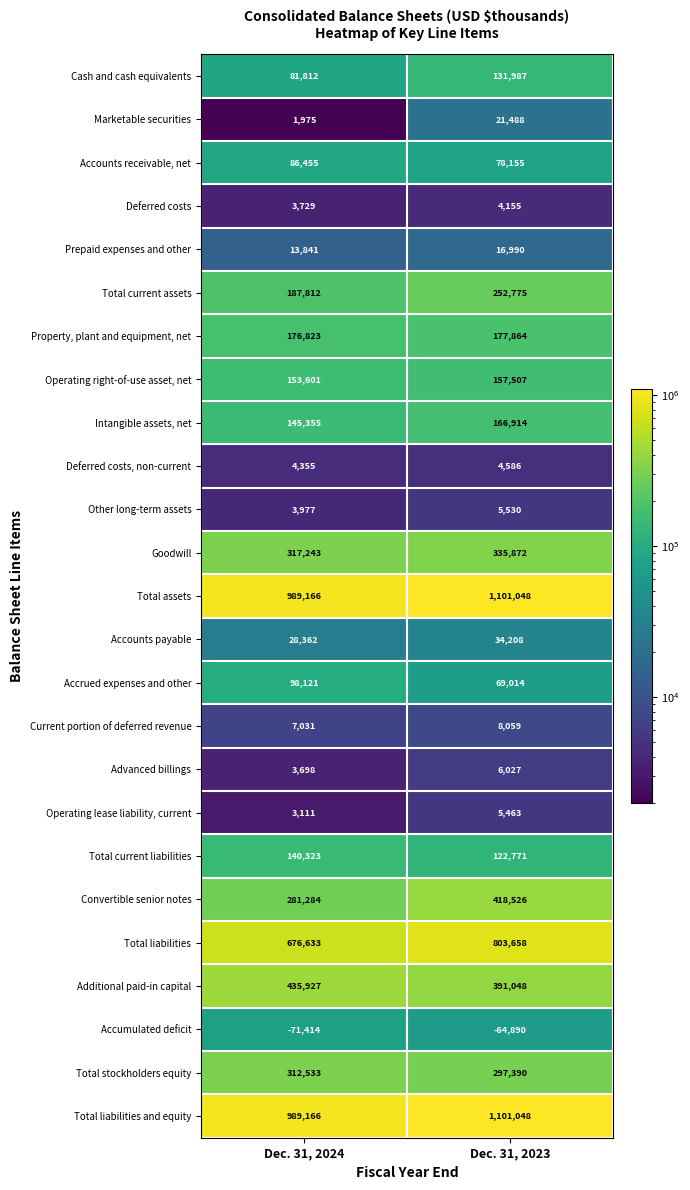

Which category has the highest value in the Total current assets series?

Dec. 31, 2023